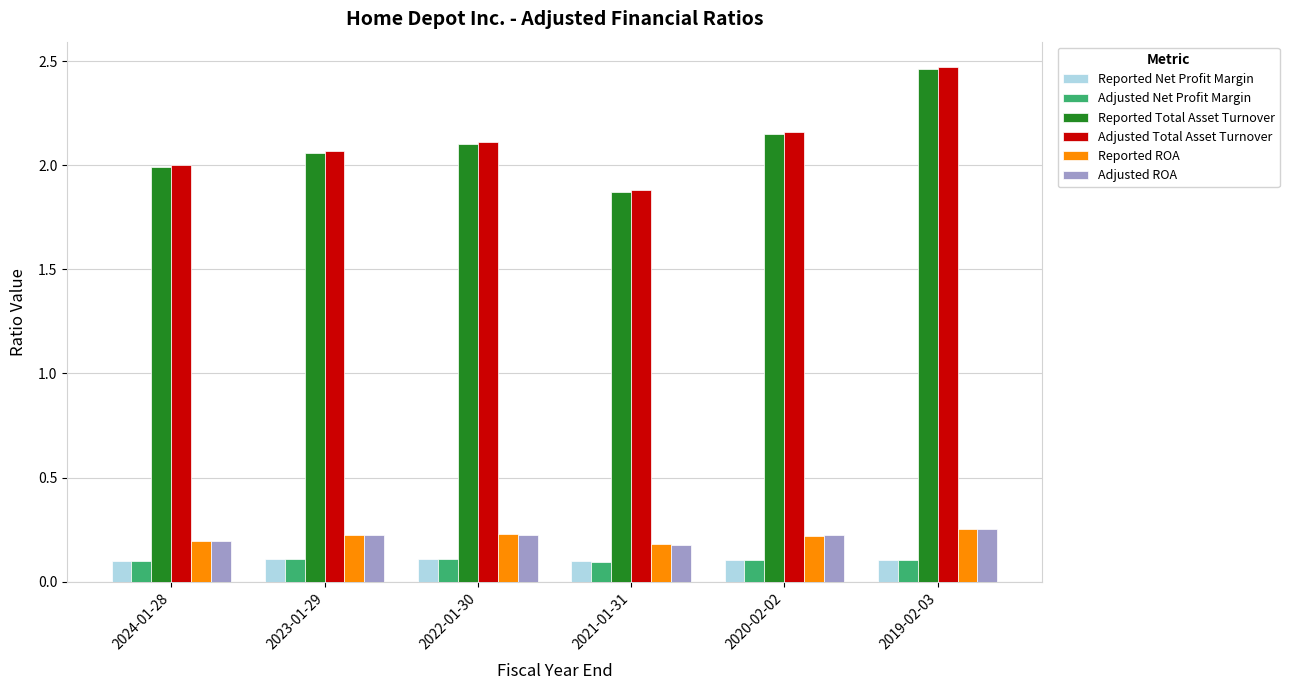

Count the Reported ROA values in the range 0 to 1.

6